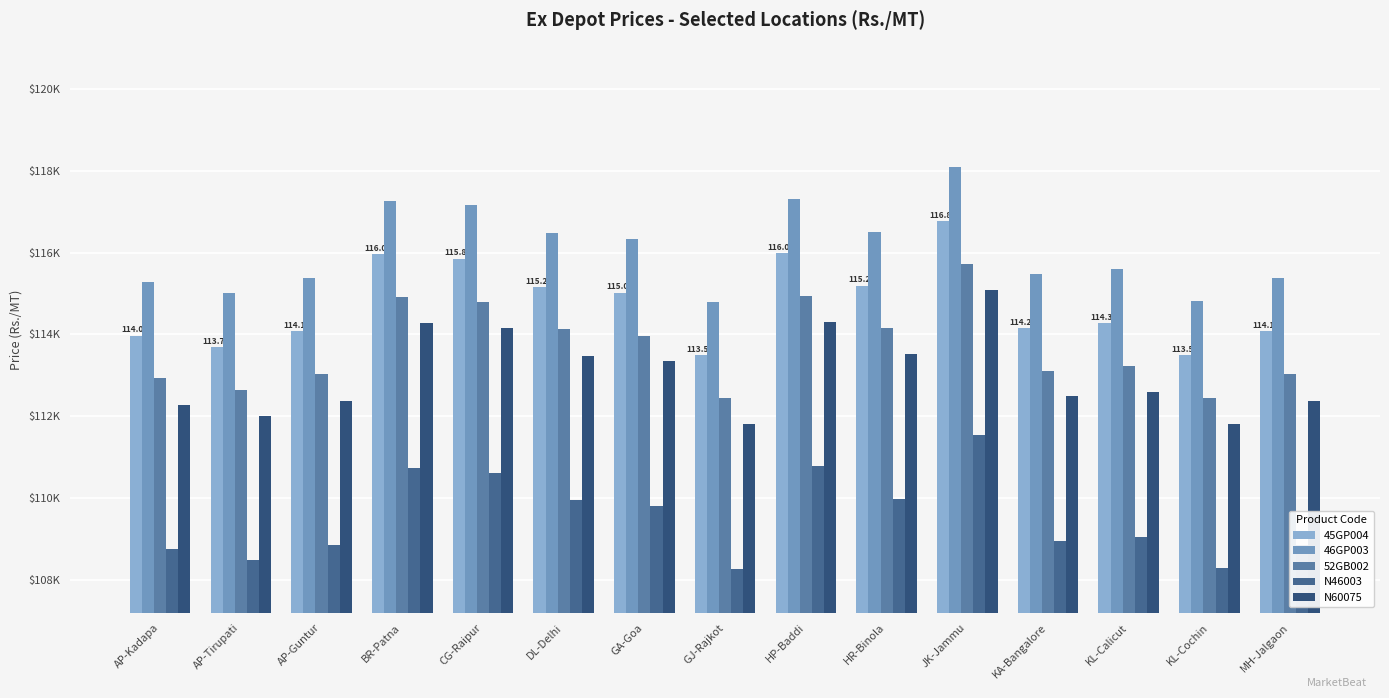

Which category has the highest value in the 46GP003 series?

JK-Jammu